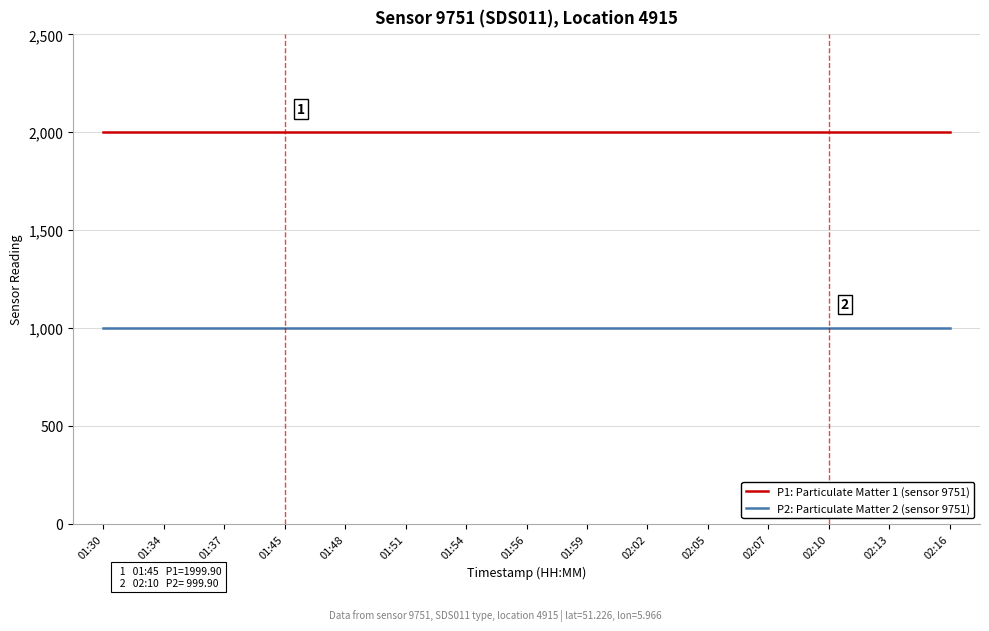

The value of P1: Particulate Matter 1 (sensor 9751) at 01:59 is 919.5. True or false?

False